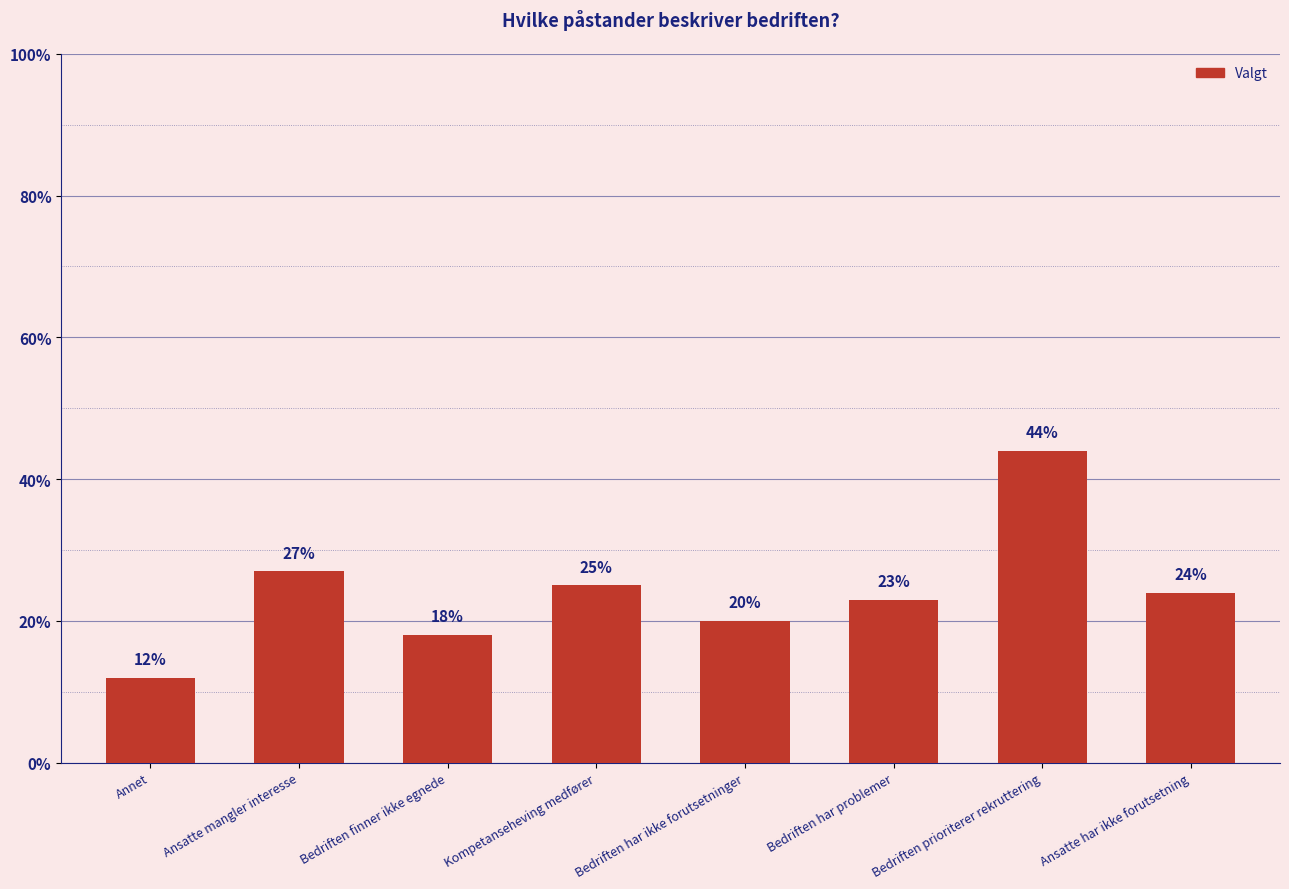

Reading right to left, transcribe all the data shown in this chart.

Ansatte har ikke forutsetning=24	Bedriften prioriterer rekruttering=44	Bedriften har problemer=23	Bedriften har ikke forutsetninger=20	Kompetanseheving medfører=25	Bedriften finner ikke egnede=18	Ansatte mangler interesse=27	Annet=12